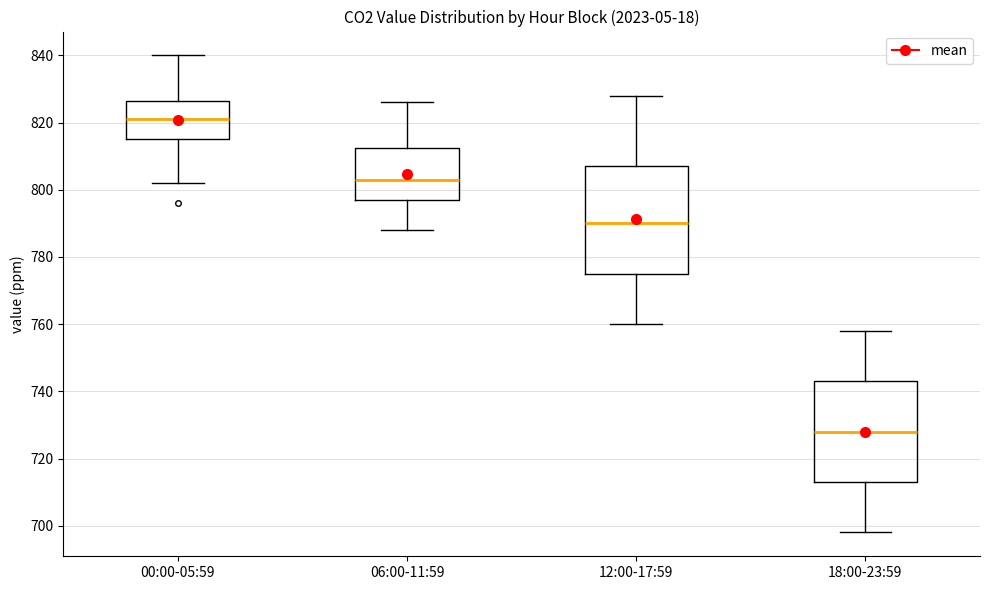

Reading left to right, read every box against the y-axis: the position of its median line, the range the box covers, and the ends of its whiskers. The values are not printed on the chart, so give them approximately, as read against the axis.

00:00-05:59: median 822, box 816 to 826, whiskers 802 to 840
06:00-11:59: median 804, box 798 to 812, whiskers 788 to 826
12:00-17:59: median 790, box 776 to 808, whiskers 760 to 828
18:00-23:59: median 728, box 714 to 744, whiskers 698 to 758